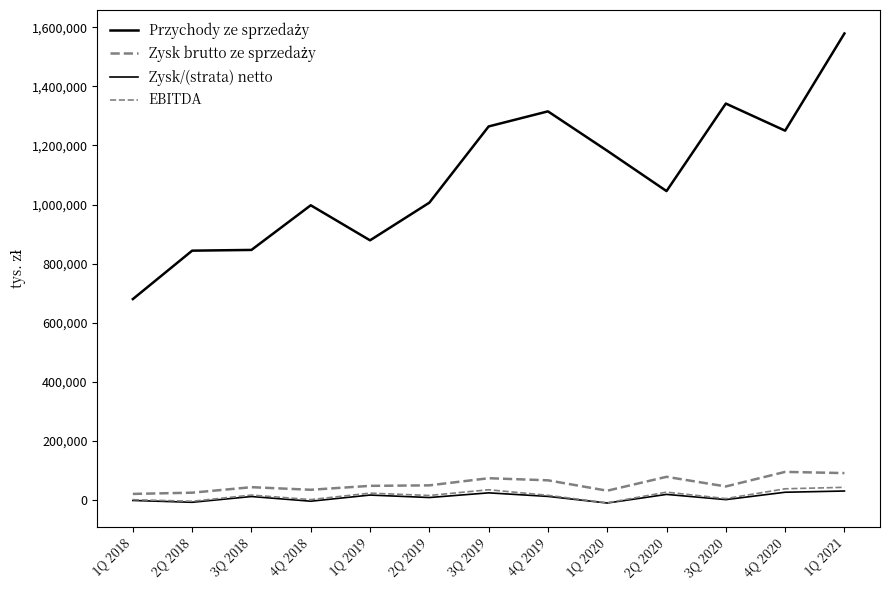

How many lines are shown in the chart?

4